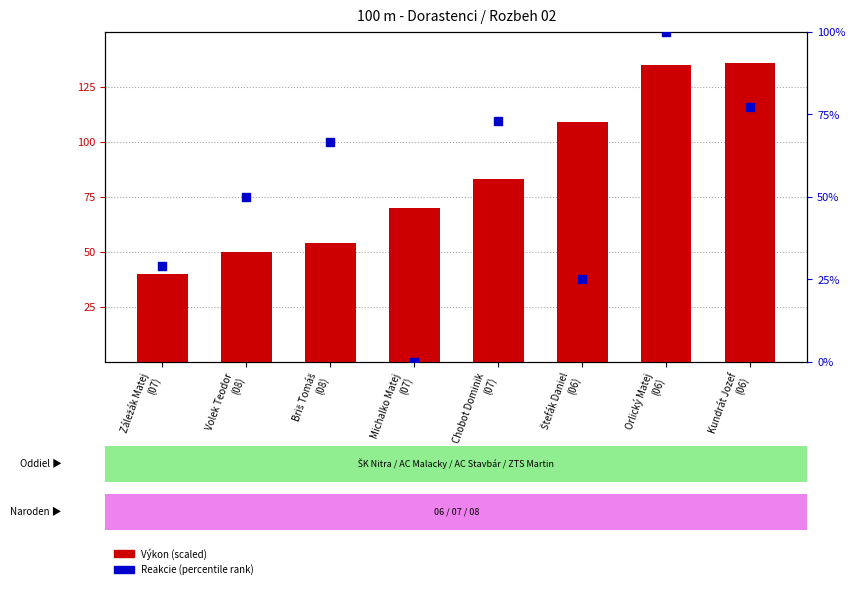

At which category is the sum across all series the highest?

Orlický Matej
(06)